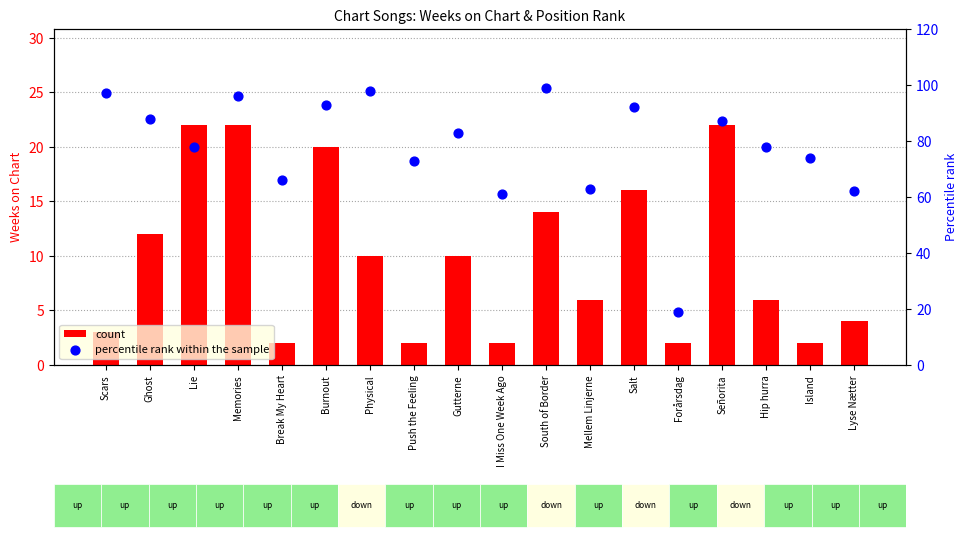

What are all the series names shown in the legend?

count, percentile rank within the sample